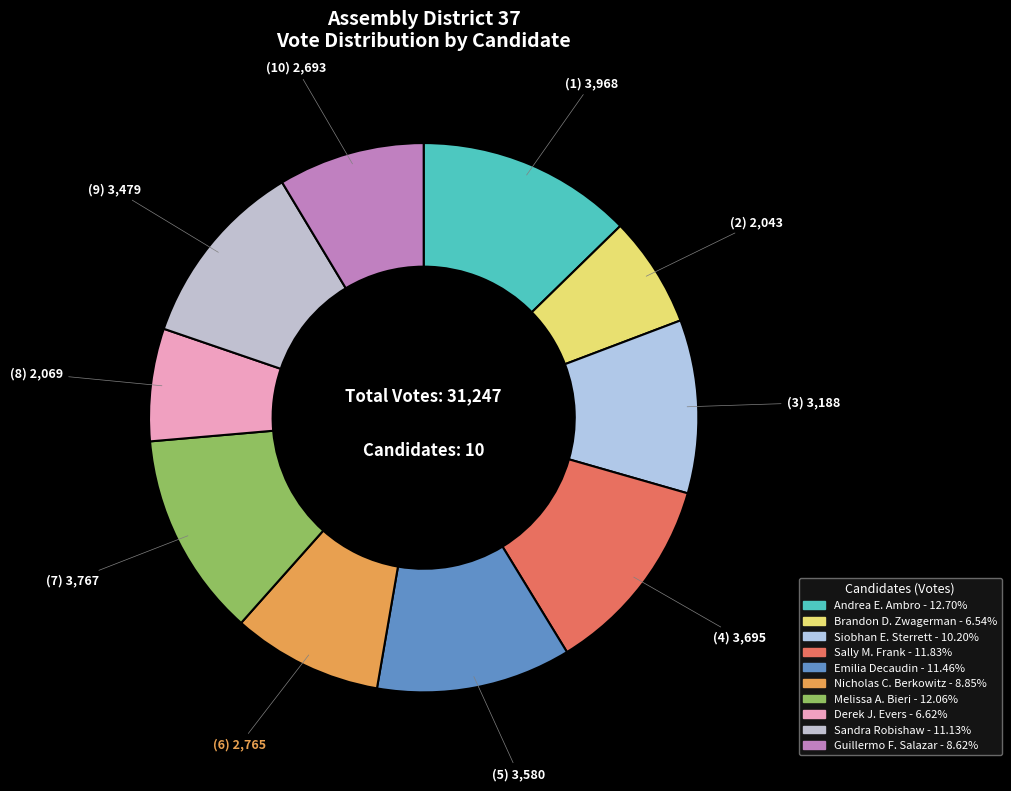

Count the number of slices in the pie.

10